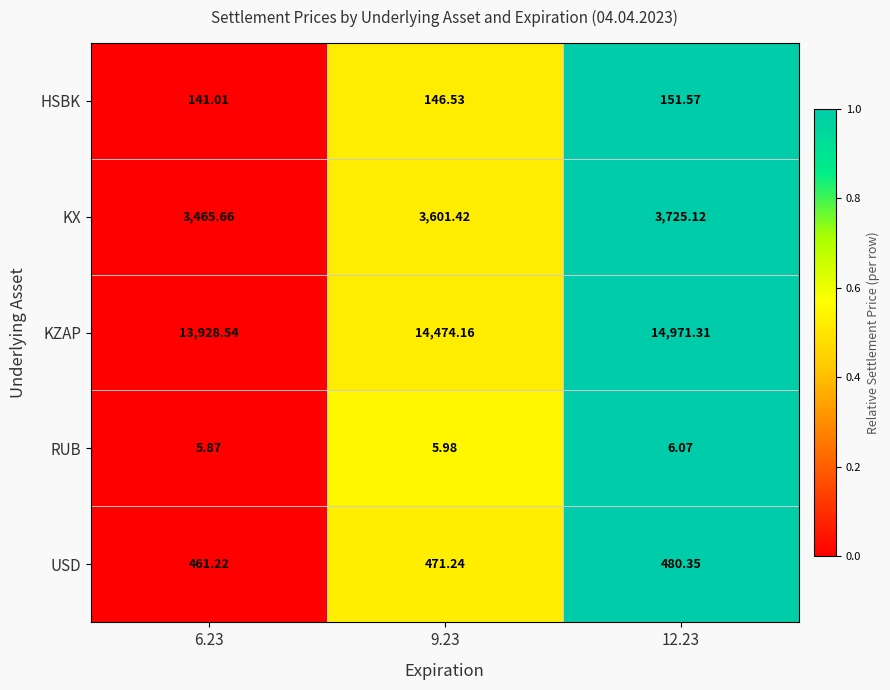

How many data points does each series have?

3